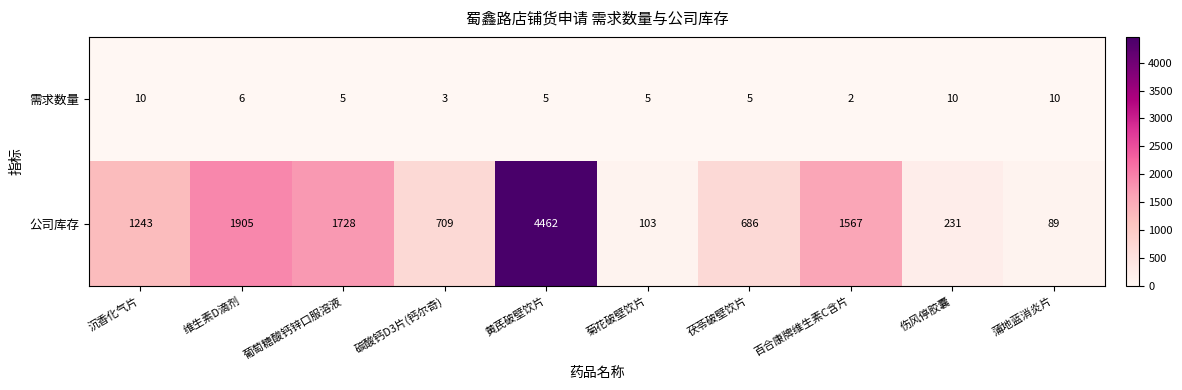

At which label is 公司库存 closest to 2275?

维生素D滴剂